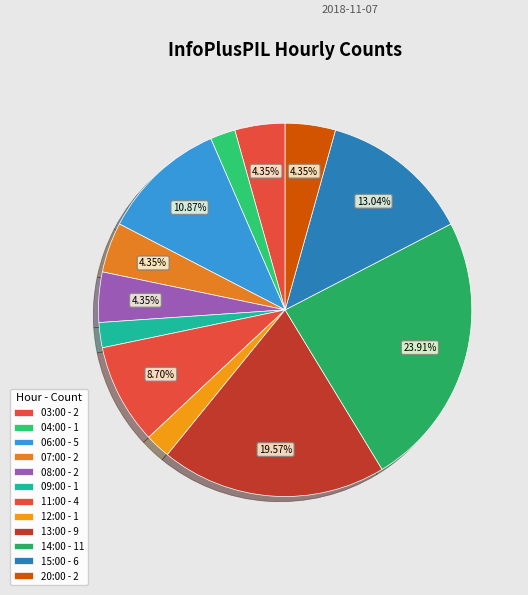

Which category has the biggest portion of the pie?

14:00